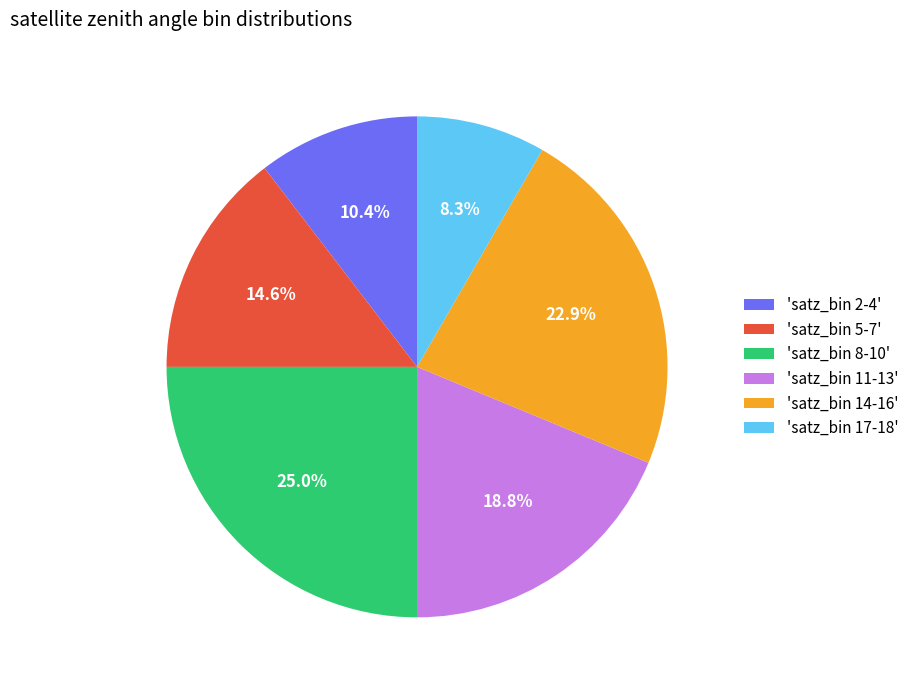

How much of the chart is everything except 'satz_bin 17-18'?

91.7%